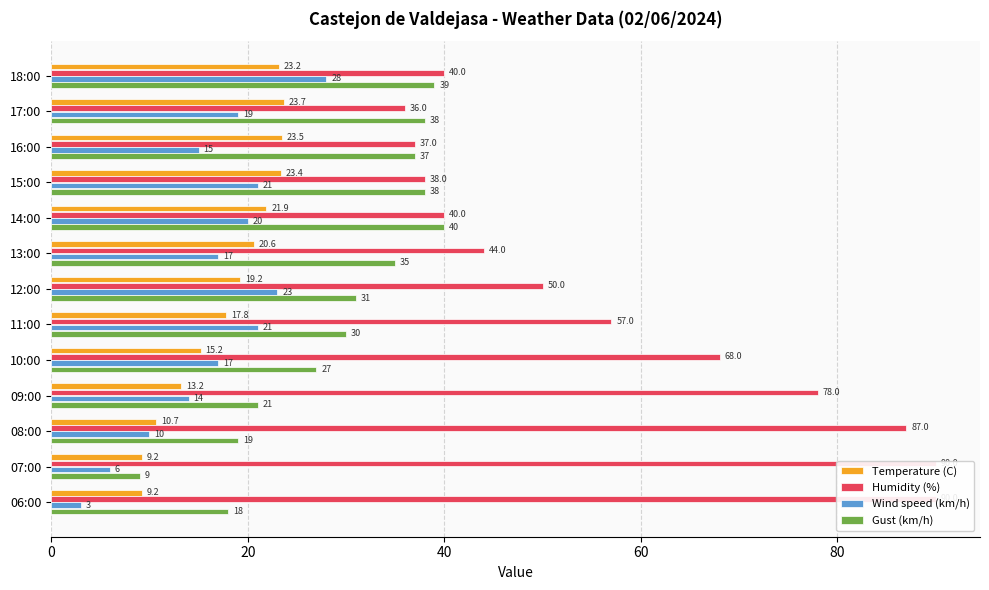

What are all the series names shown in the legend?

Temperature (C), Humidity (%), Wind speed (km/h), Gust (km/h)